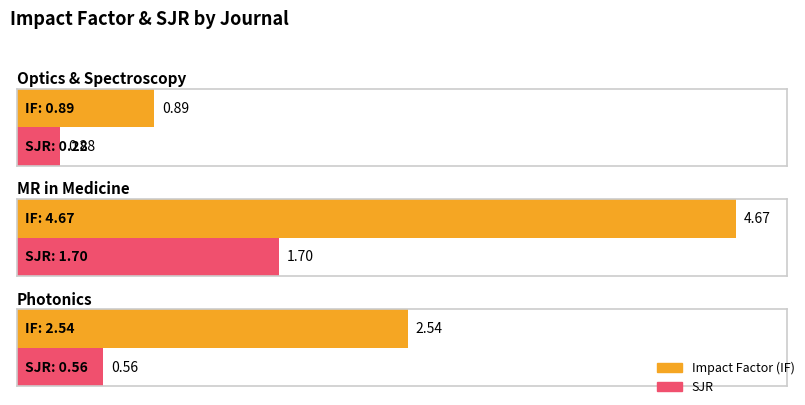

What is the average value of the IF series?

2.7